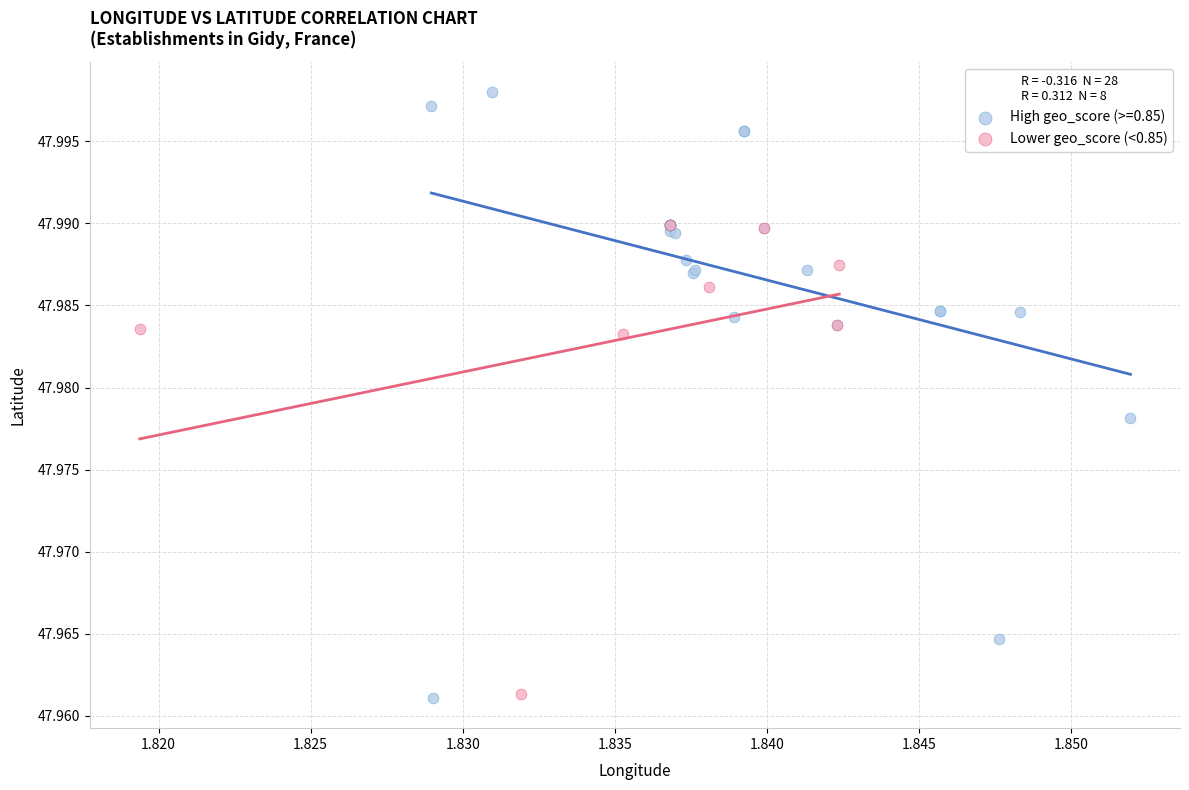

Which series contains the highest Y value?

High geo_score (>=0.85)